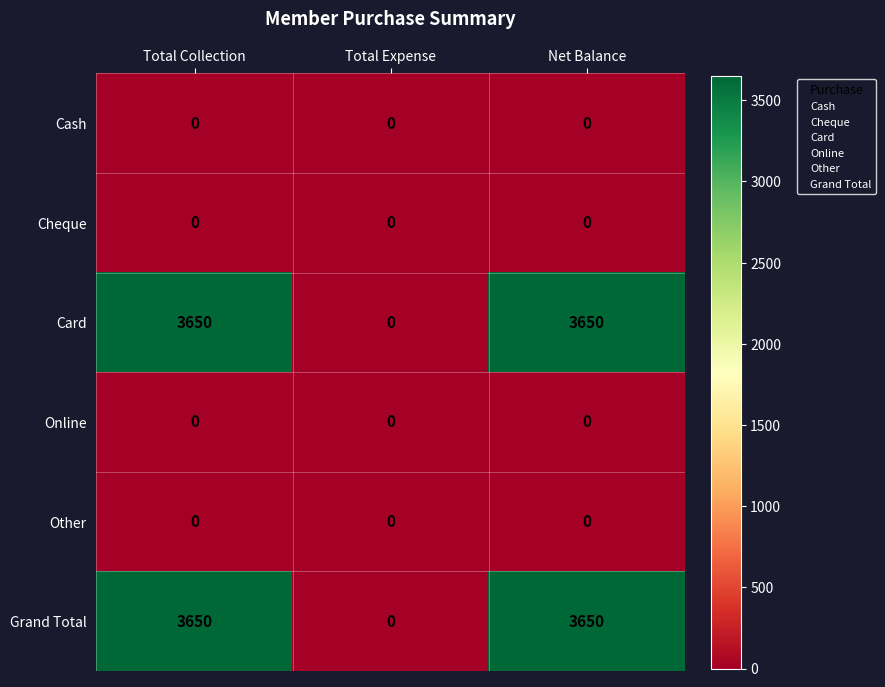

Reading right to left, transcribe all the data shown in this chart.

Cash: 0	0	0
Cheque: 0	0	0
Card: 3650	0	3650
Online: 0	0	0
Other: 0	0	0
Grand Total: 3650	0	3650